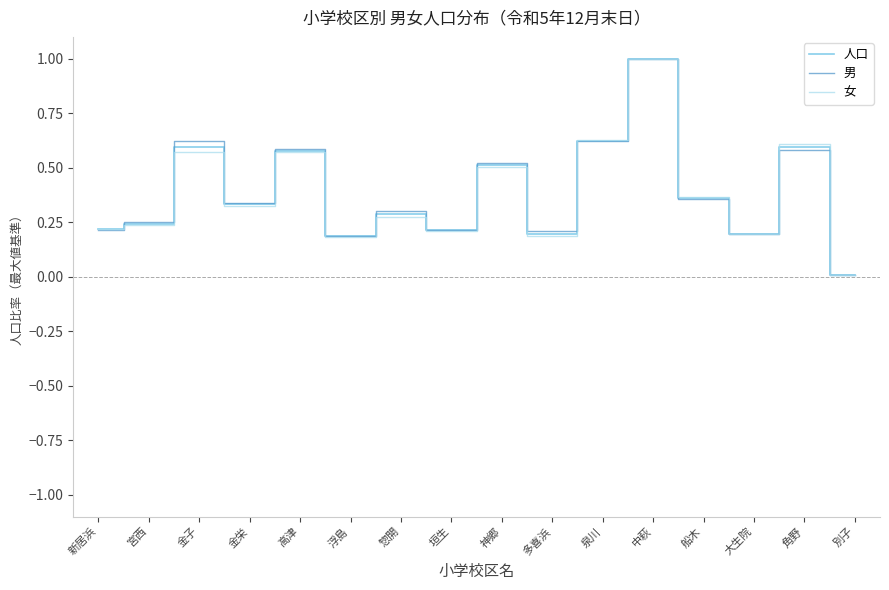

The value of 人口 at 金栄 is 0.3. True or false?

True